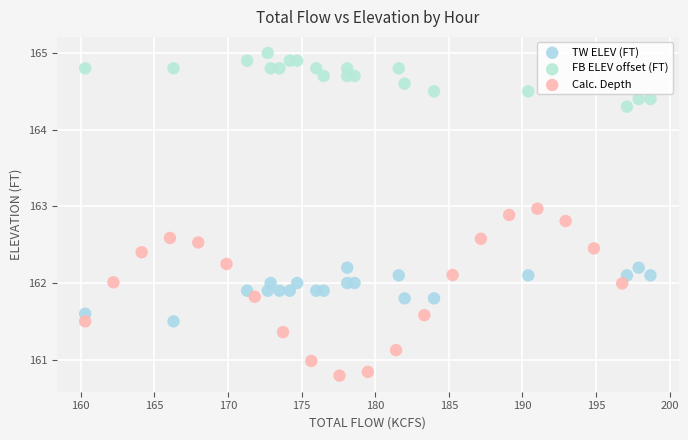

What are all the series names shown in the legend?

TW ELEV (FT), FB ELEV offset (FT), Calc. Depth